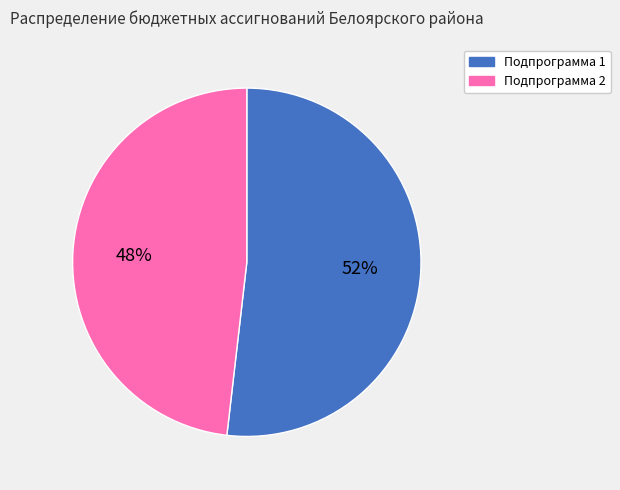

Which category accounts for the majority?

Подпрограмма 1